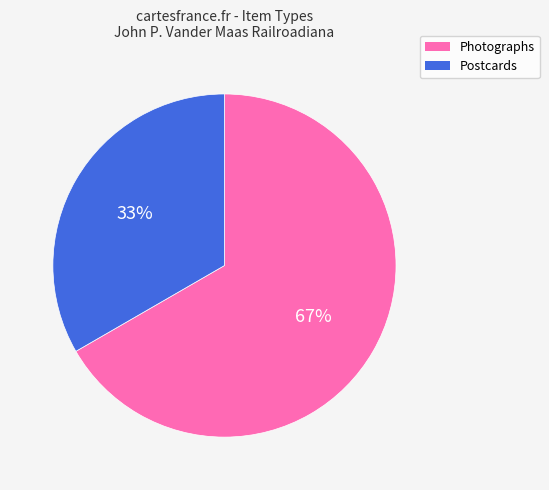

Is there any slice that represents more than half of the pie?

Yes